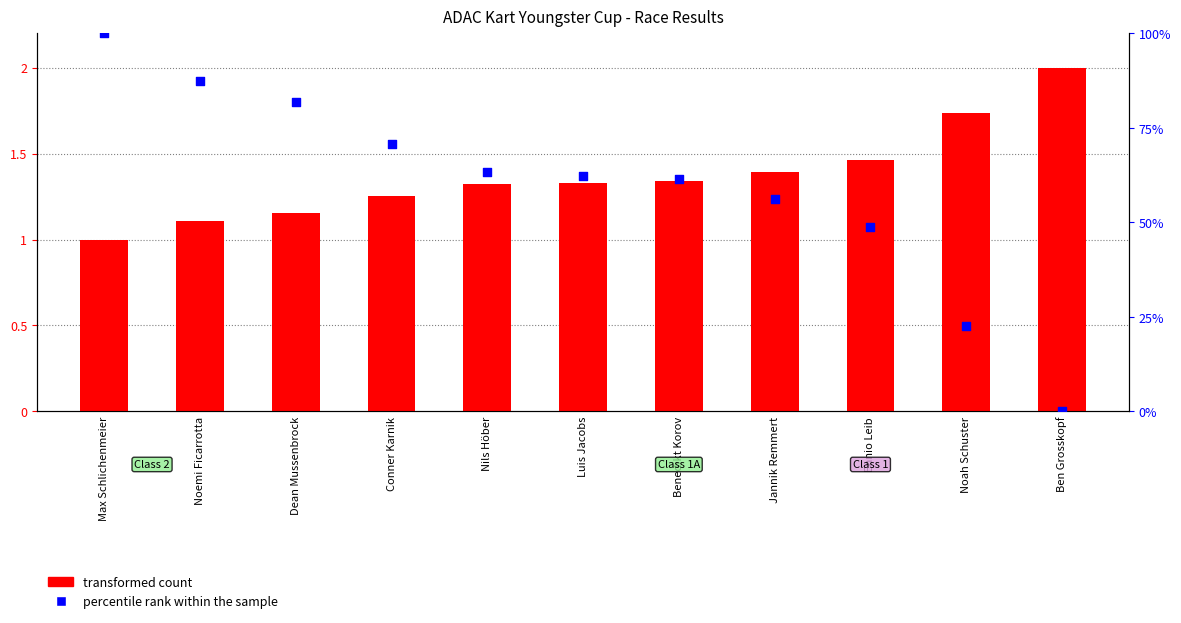

Which series contains the lowest Y value?

percentile rank within the sample